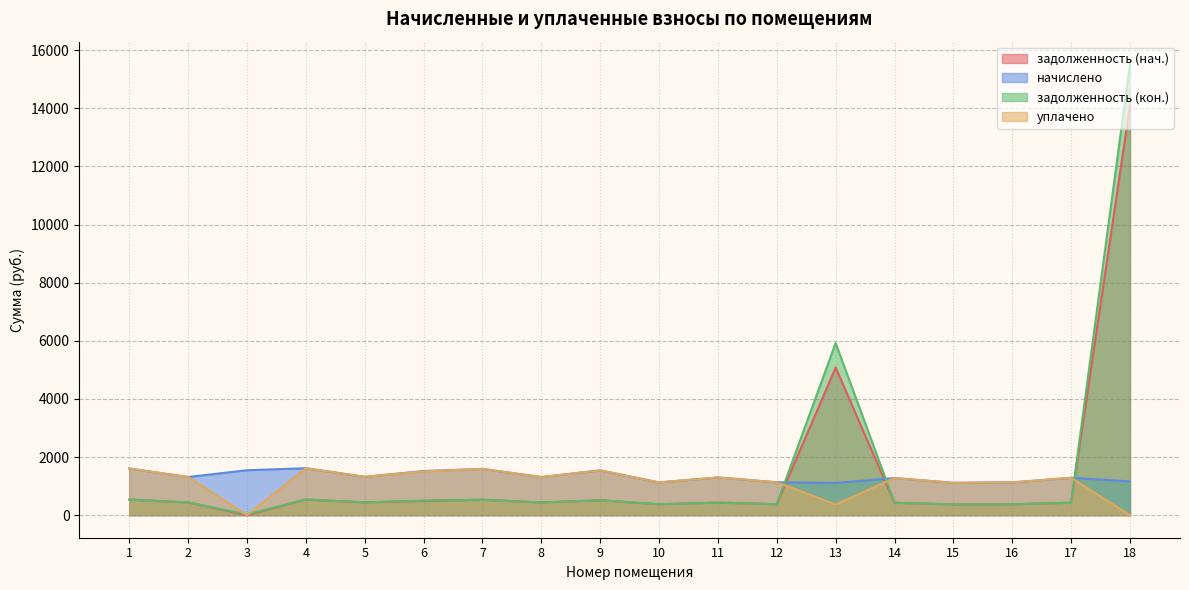

True or false: задолженность (кон.) has more than 2 interior local peaks.

True